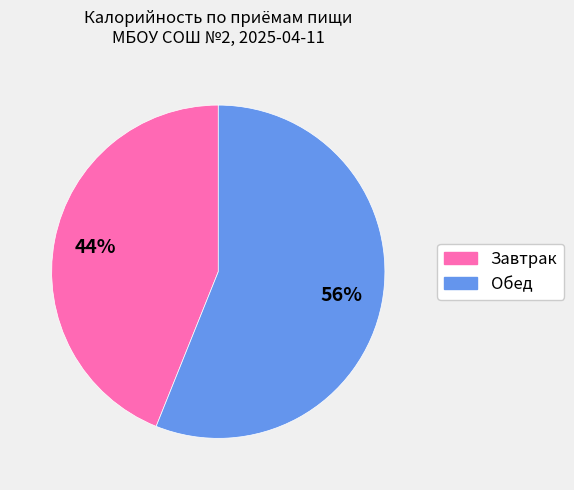

Which category has the smallest portion of the pie?

Завтрак